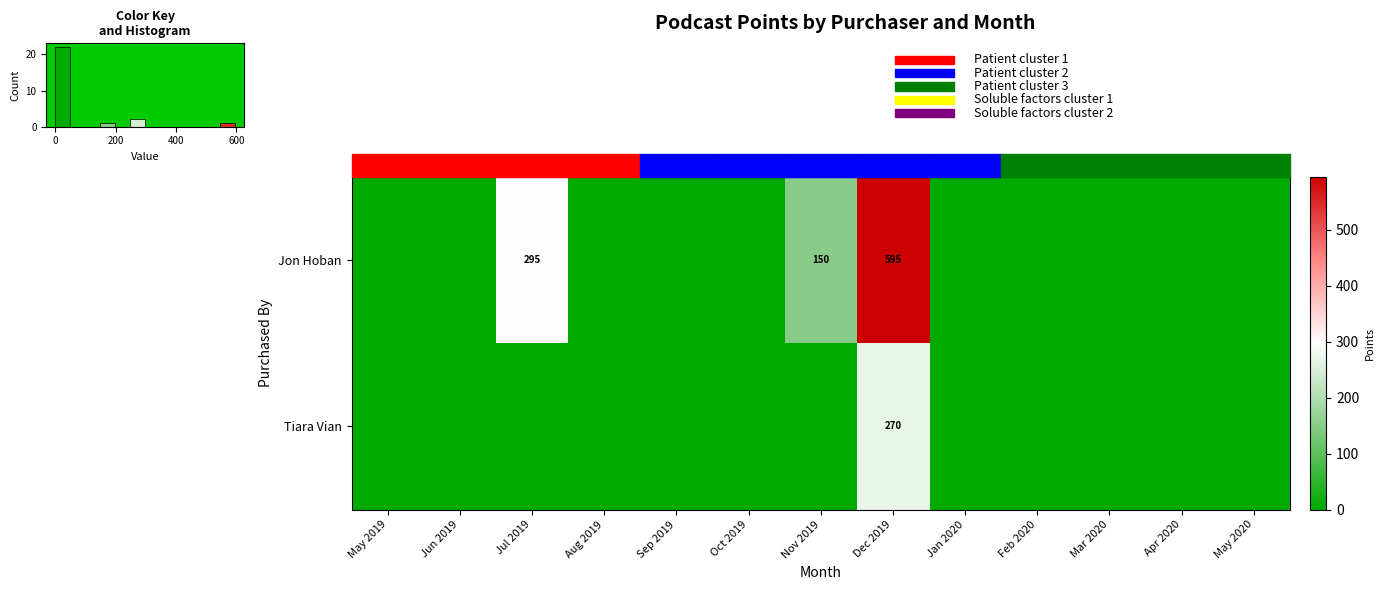

The Tiara Vian series shows 270 at Dec 2019. True or false?

True